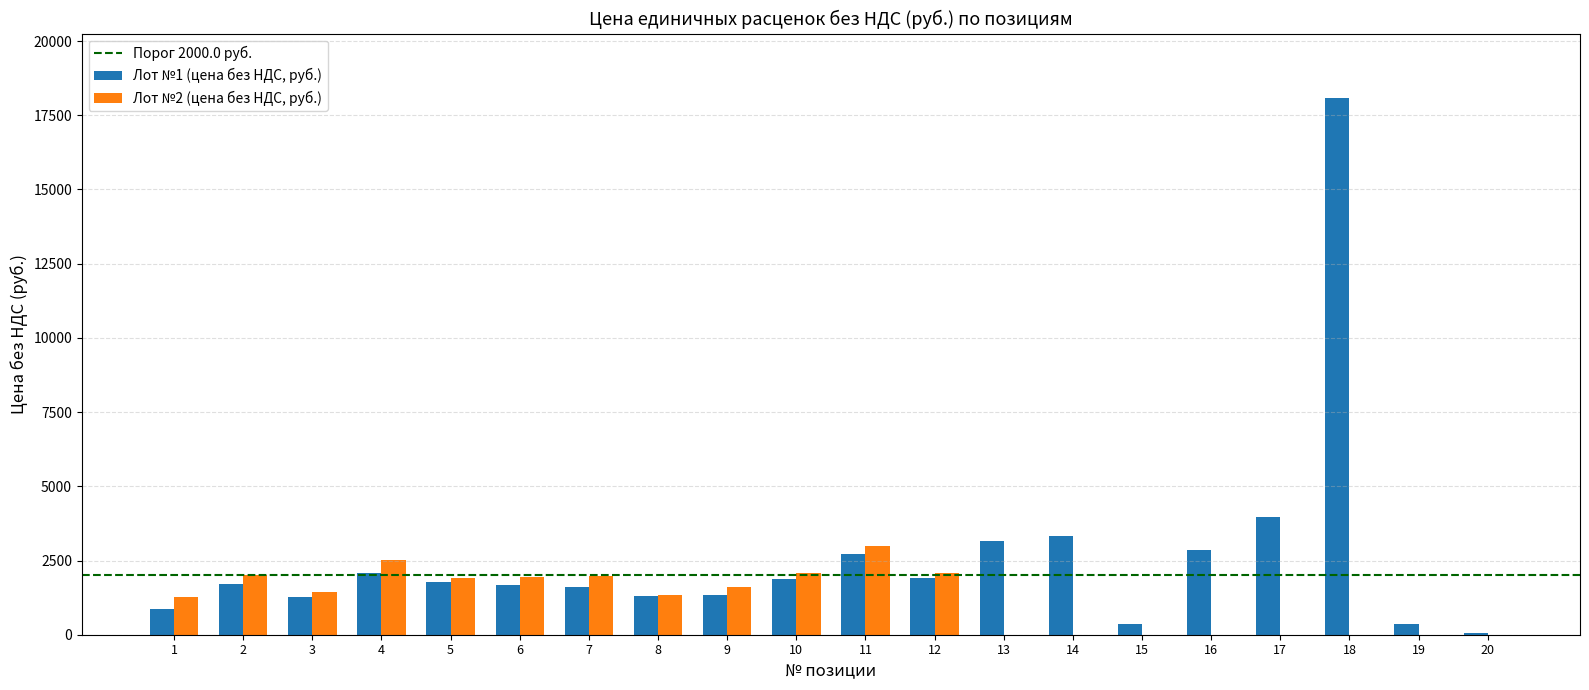

Between 13 and 20, which series saw the biggest shift?

Лот №1 (цена без НДС, руб.)